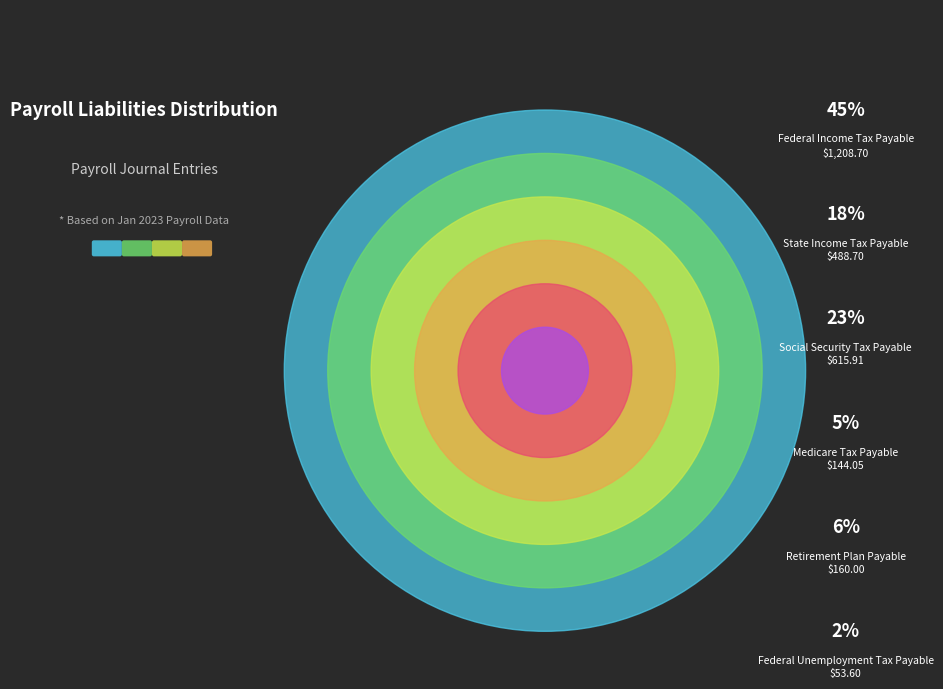

True or false: State Income Tax Payable accounts for 18% of the total.

True